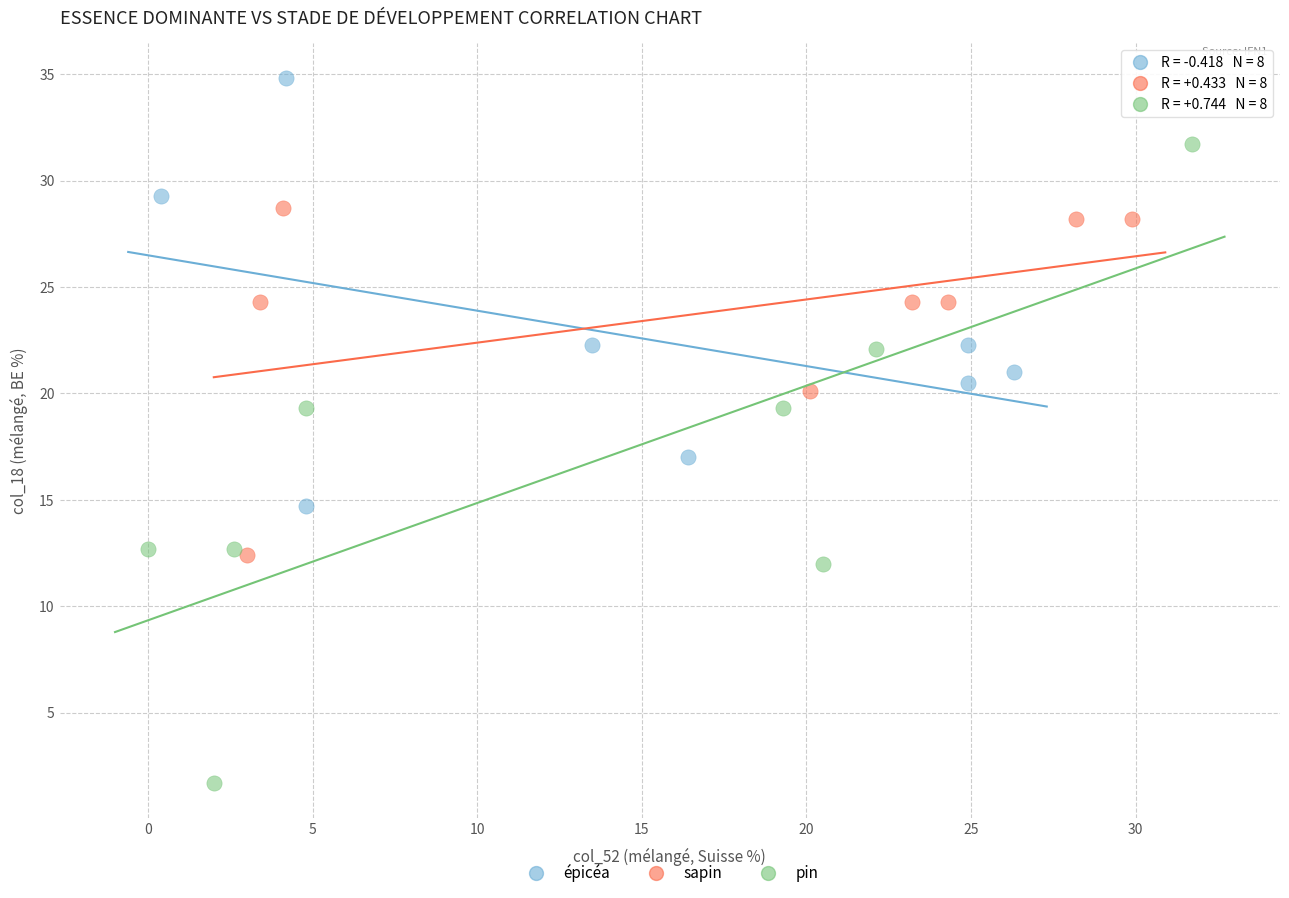

Which series contains the lowest Y value?

pin